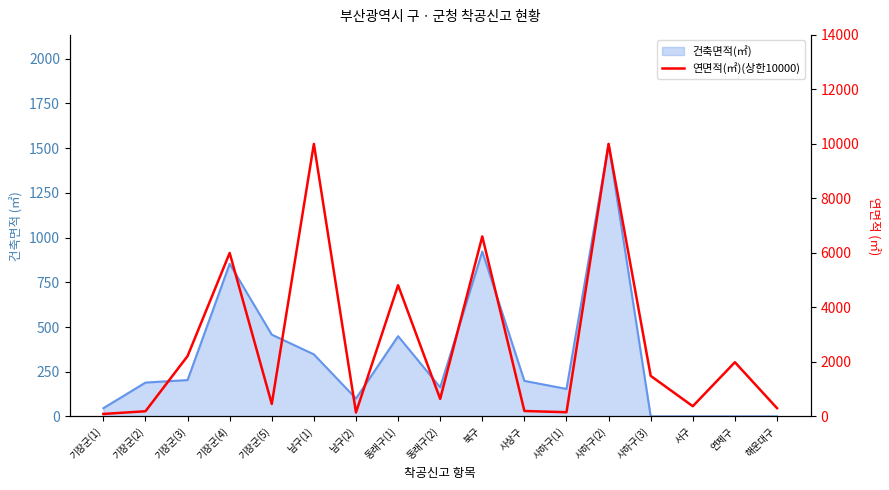

What is the sum of all values?

45656.0